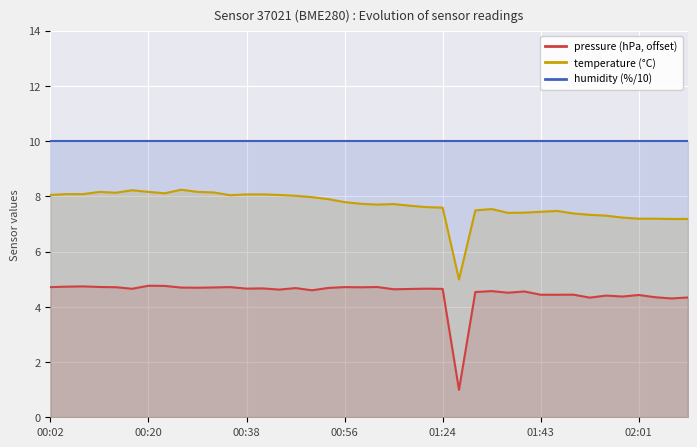

Which series has the largest total across all categories?

humidity (%/10)